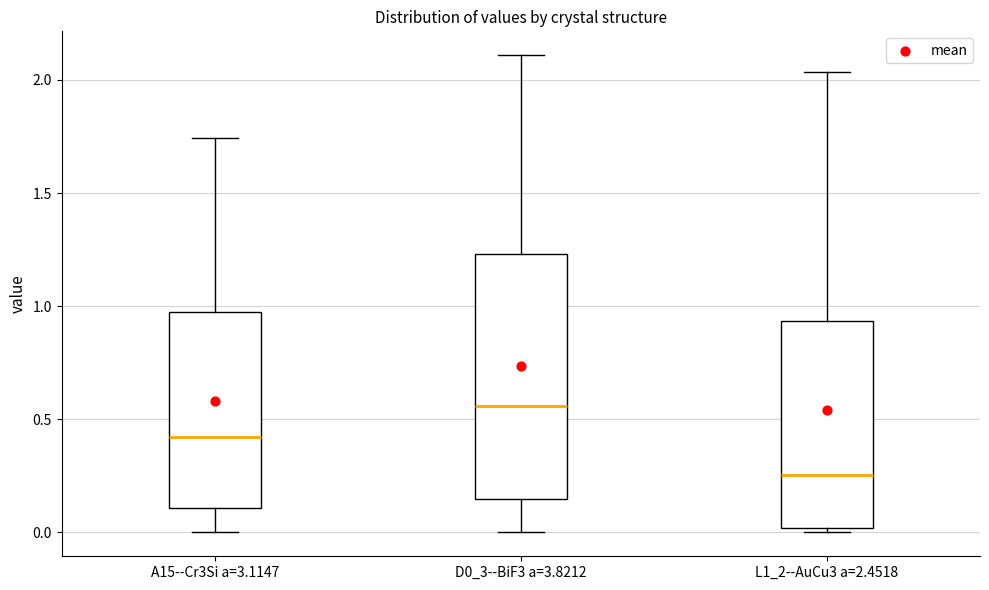

Reading left to right, transcribe this box plot: for each box, give where its median line is, the range the box spans, and where its two whiskers end, as read against the y-axis. The values are not printed on the chart, so give them approximately, as read against the axis.

A15--Cr3Si a=3.1147: median 0.40, box 0.10 to 0.95, whiskers 0.00 to 1.75
D0_3--BiF3 a=3.8212: median 0.55, box 0.15 to 1.25, whiskers 0.00 to 2.10
L1_2--AuCu3 a=2.4518: median 0.25, box 0.00 to 0.95, whiskers 0.00 (just below the box's lower edge) to 2.05